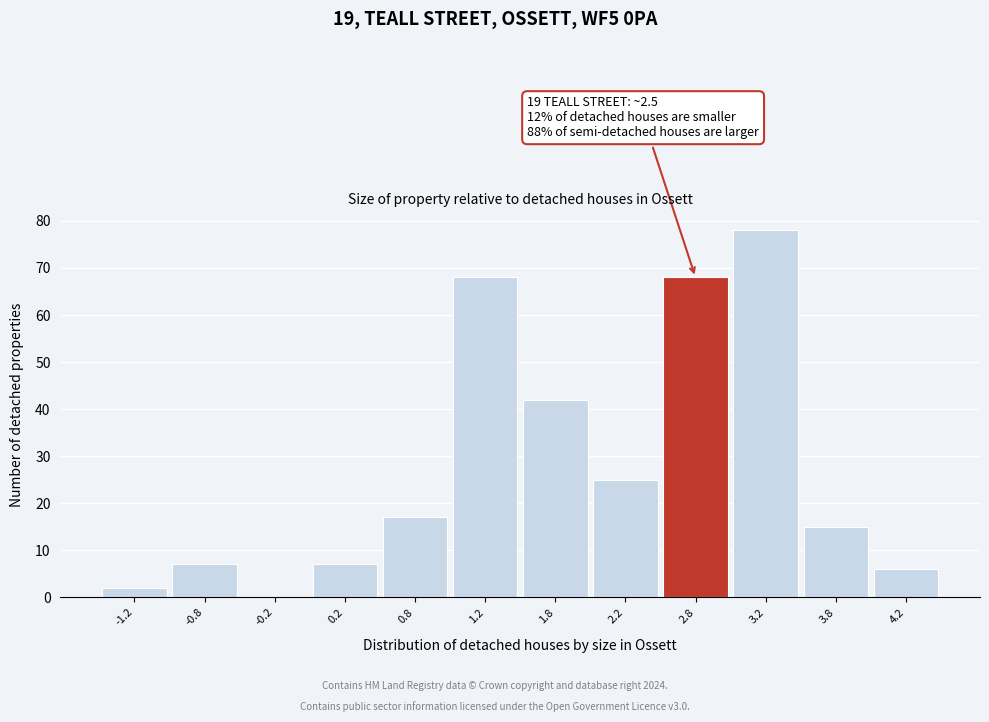

Which range on the x-axis has the tallest bar?

3.0 to 3.5